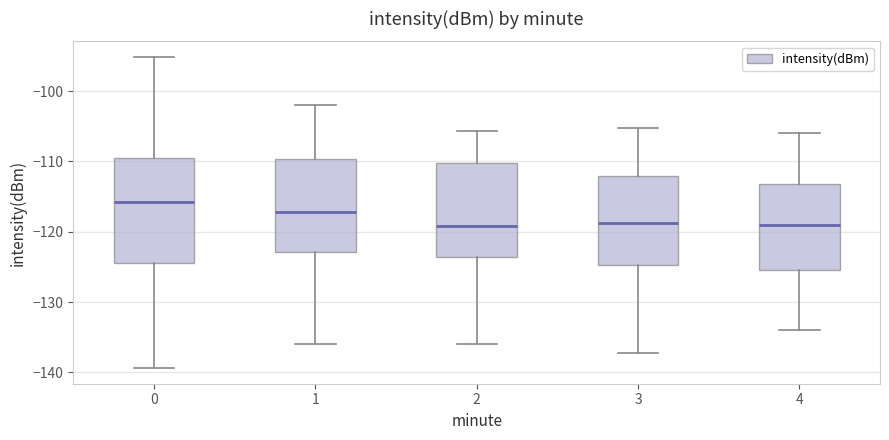

Which box has the highest median line?

0